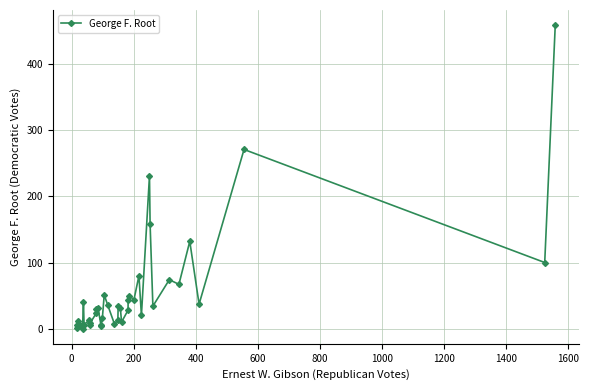

What is the difference between the maximum and minimum values?

459